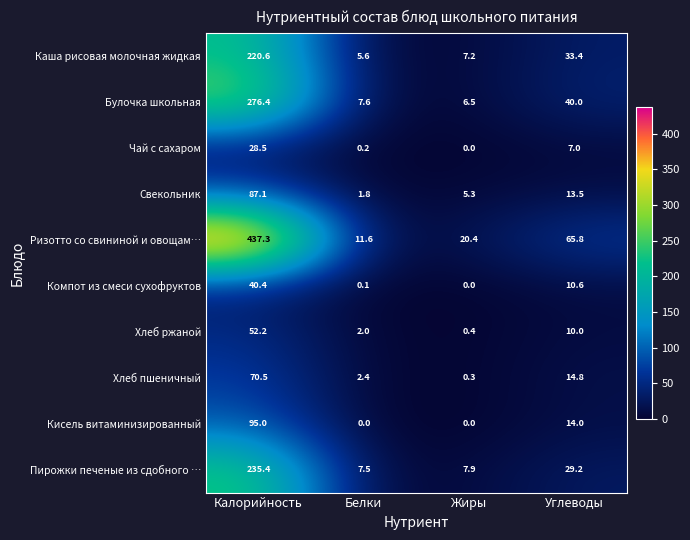

At how many categories does at least one series exceed 282?

1